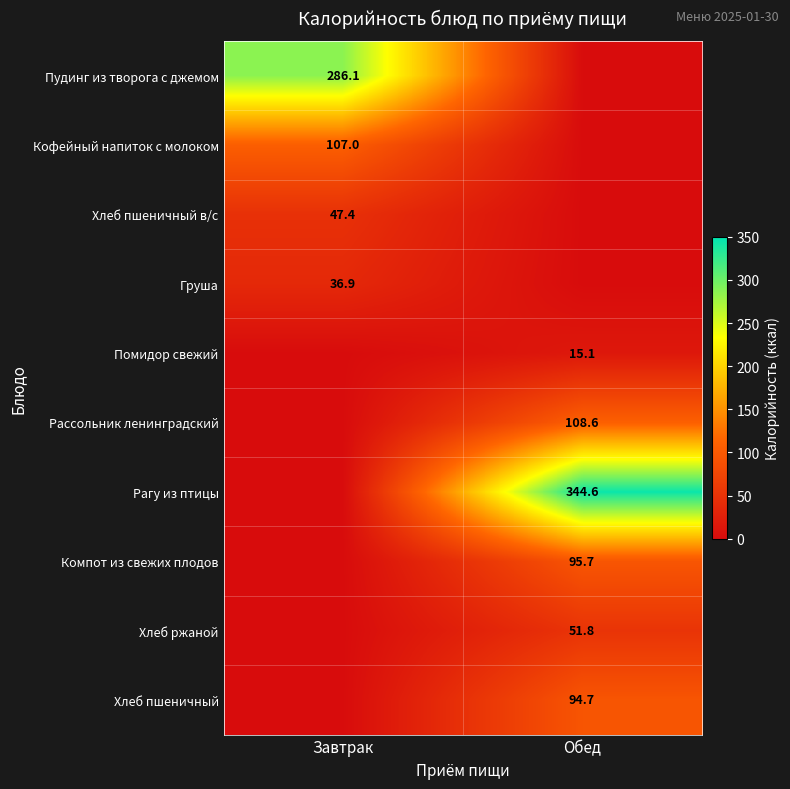

True or false: Помидор свежий has a value of 26.2 at Обед.

False